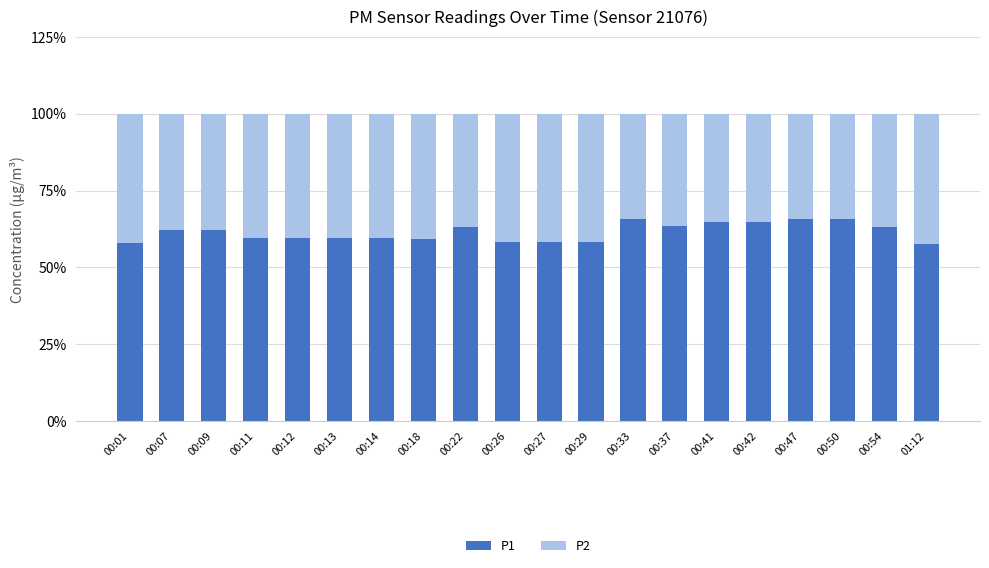

What is the total value across all series at 00:37?

100.0